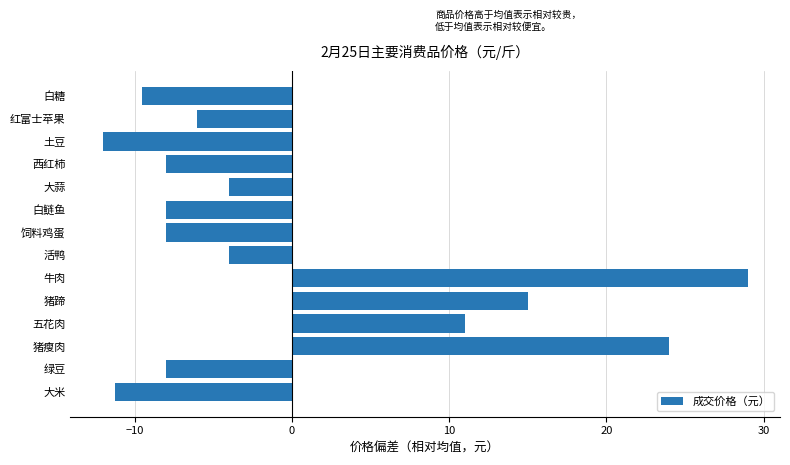

Count the number of values greater than -6.

6